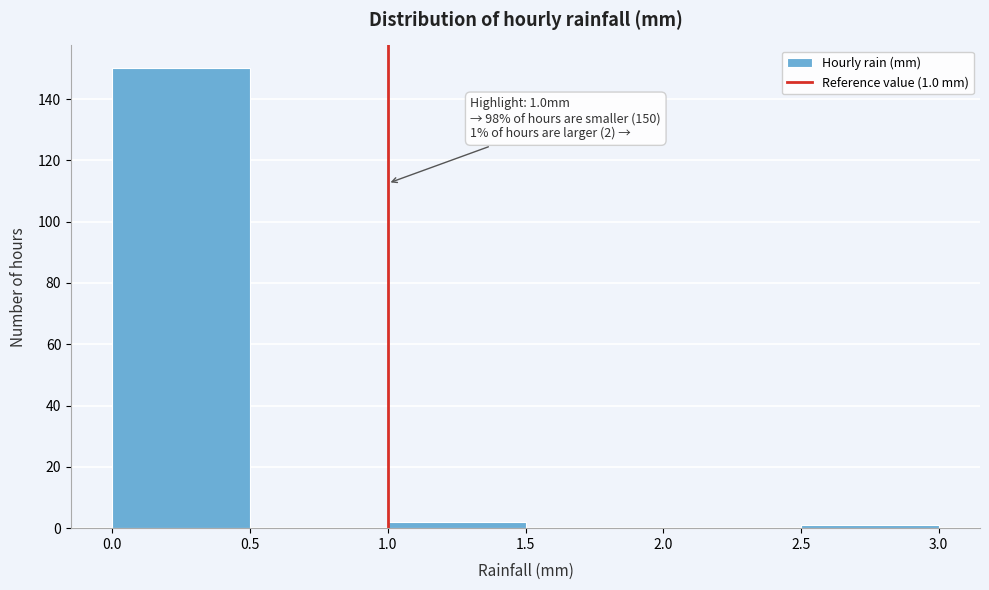

Which range on the x-axis has the tallest bar?

0.0 to 0.5